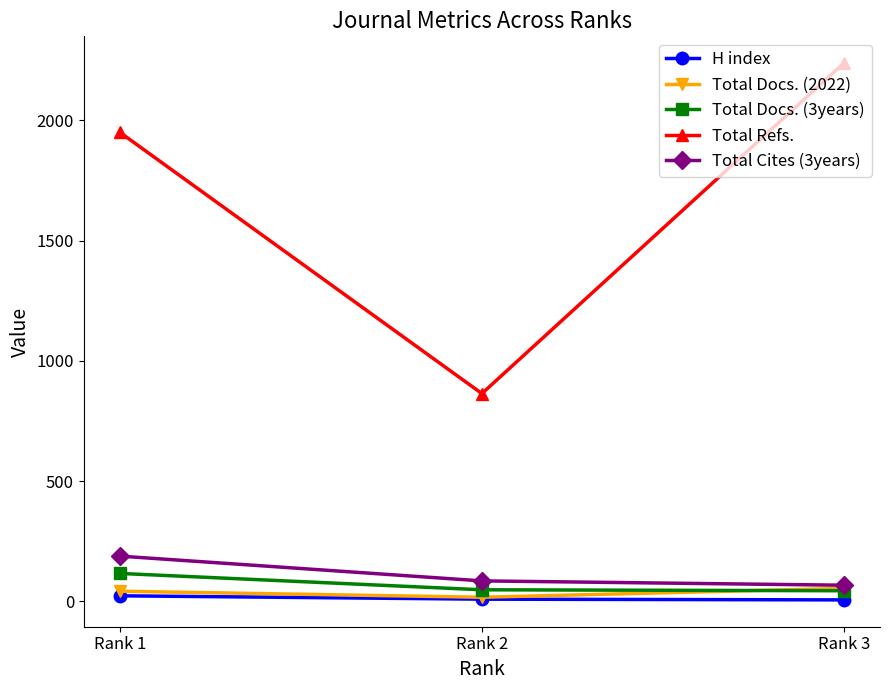

Which series has the largest total across all categories?

Total Refs.